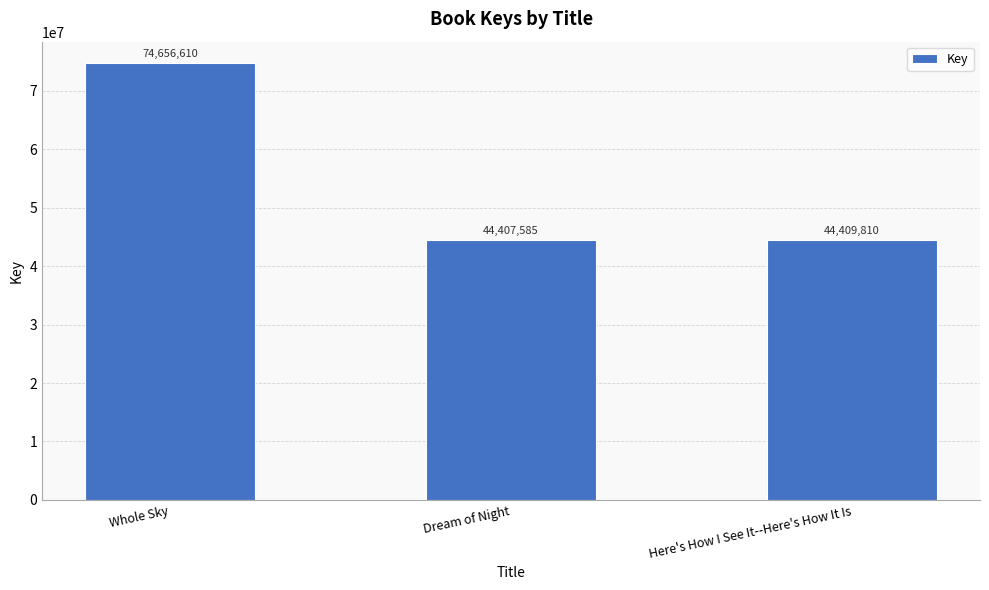

How many bars are there in total?

3